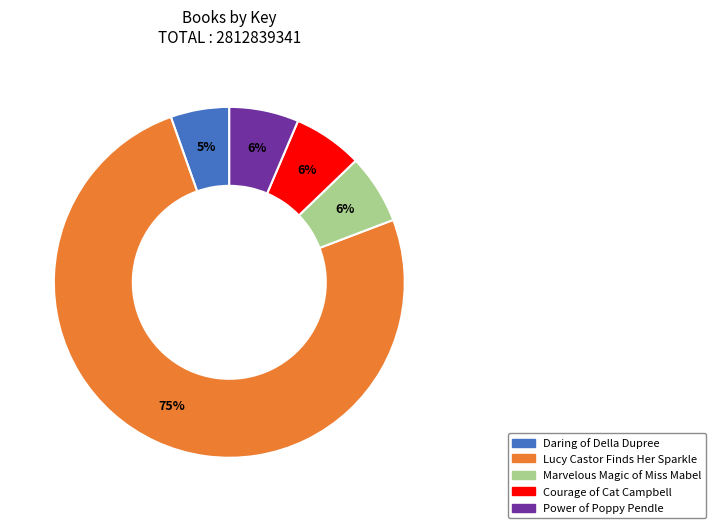

The Daring of Della Dupree slice represents 1% of the pie. True or false?

False